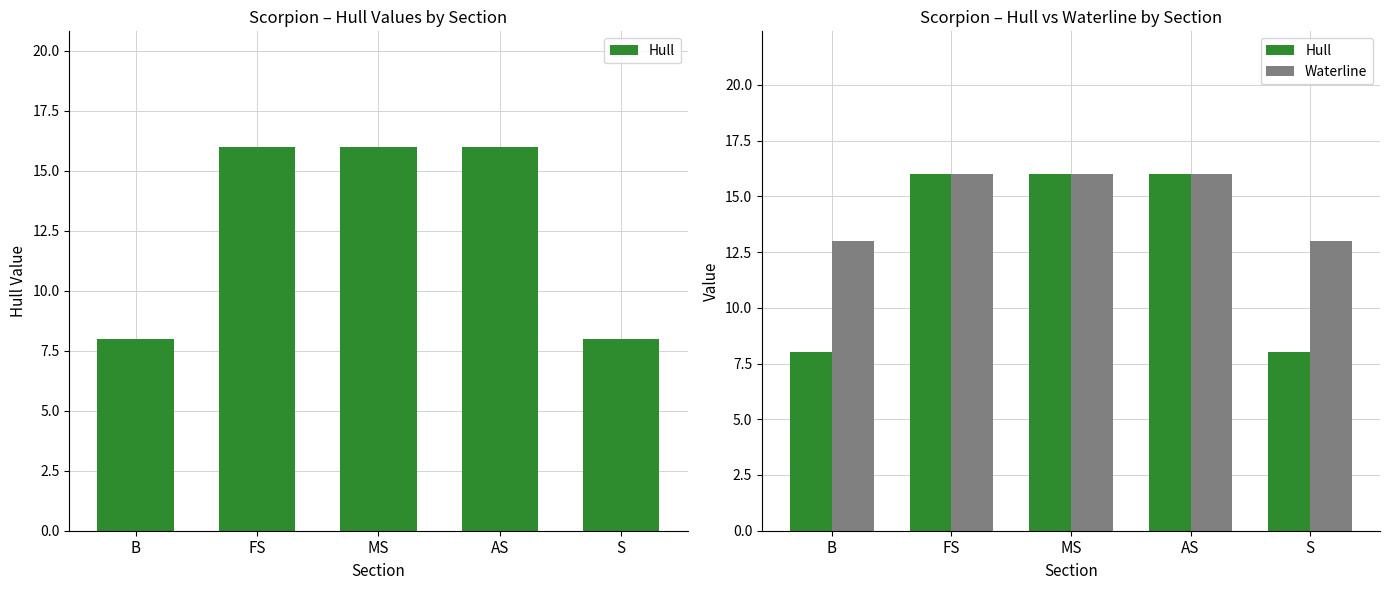

What is the average value of the Hull series?

13